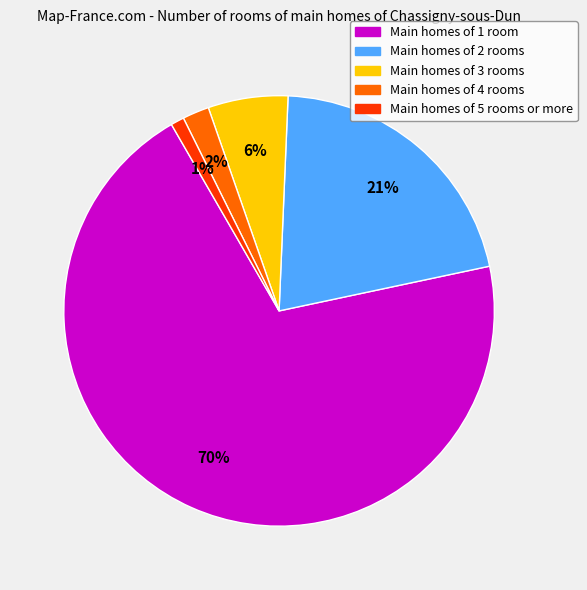

To the nearest percent, what is the average slice percentage?

20%